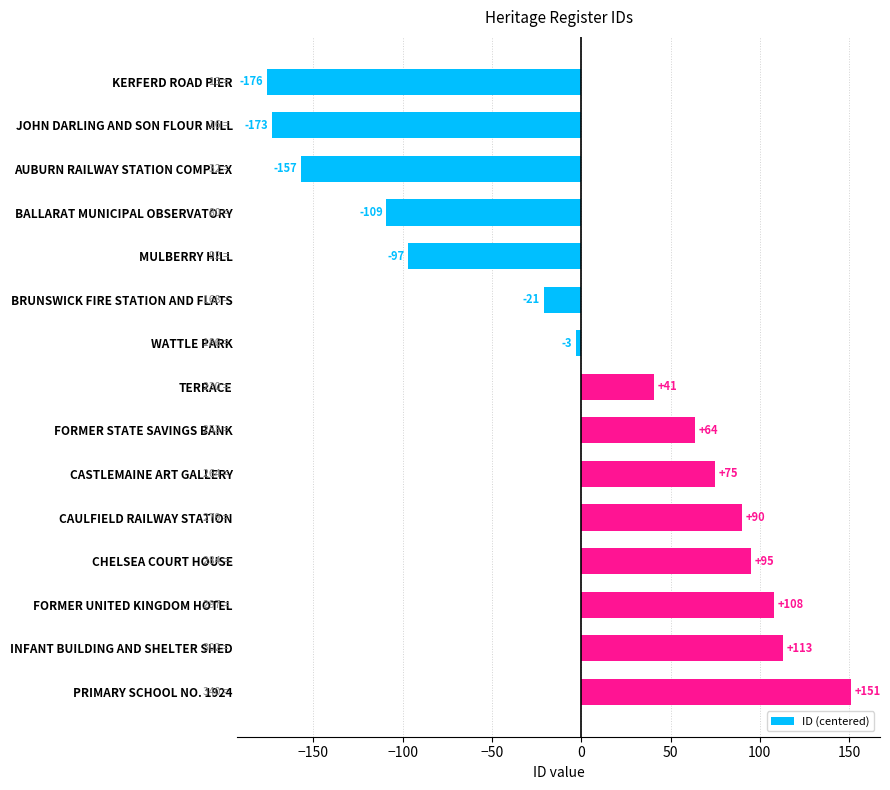

True or false: the data shows -56.8 at JOHN DARLING AND SON FLOUR MILL.

False